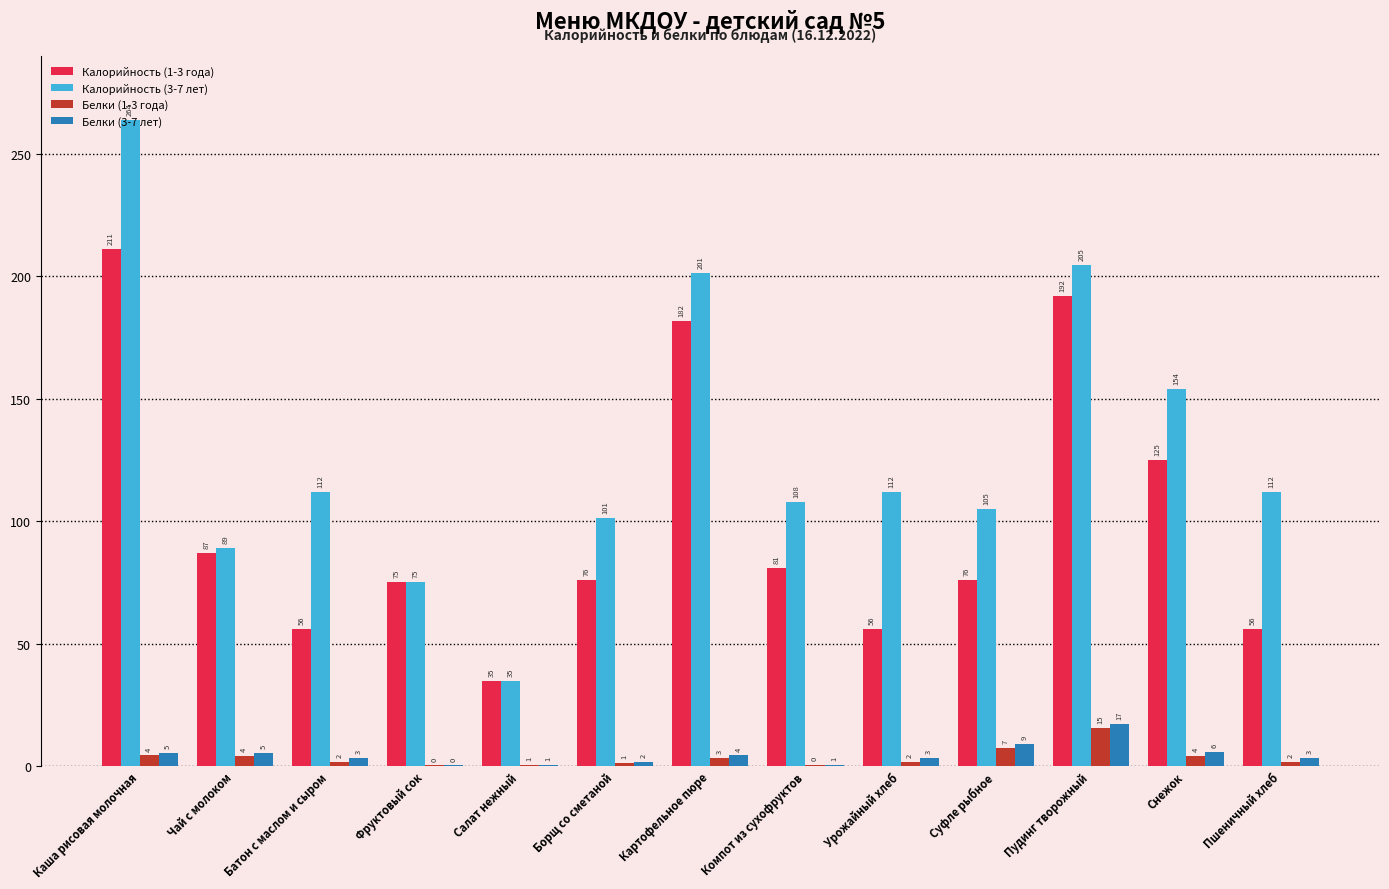

Is it true that Калорийность (3-7 лет) equals 155.0 at Пшеничный хлеб?

False